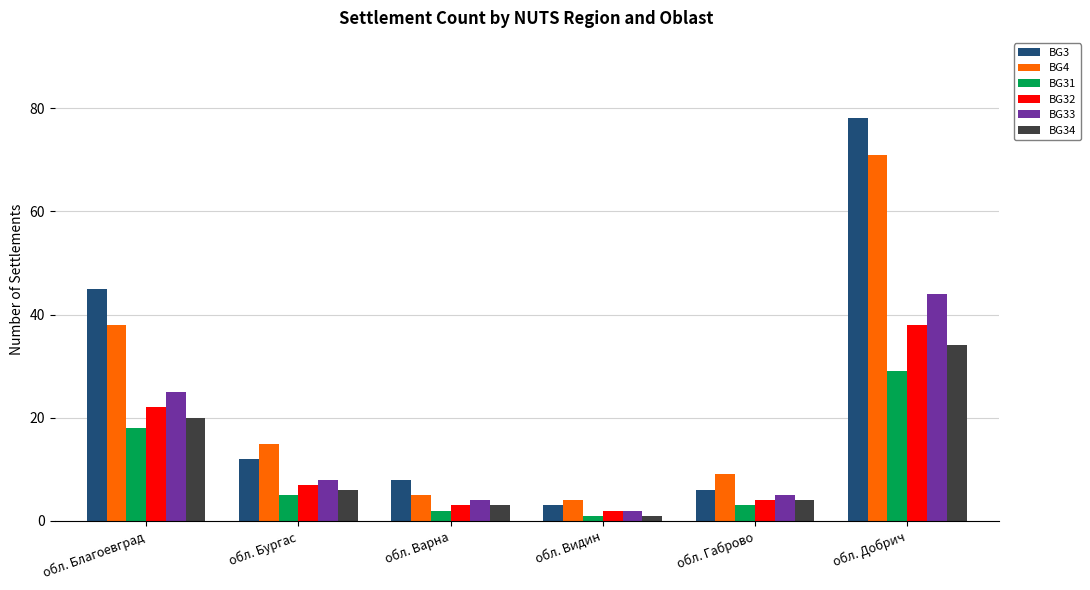

At which label does BG33 reach its minimum?

обл. Видин